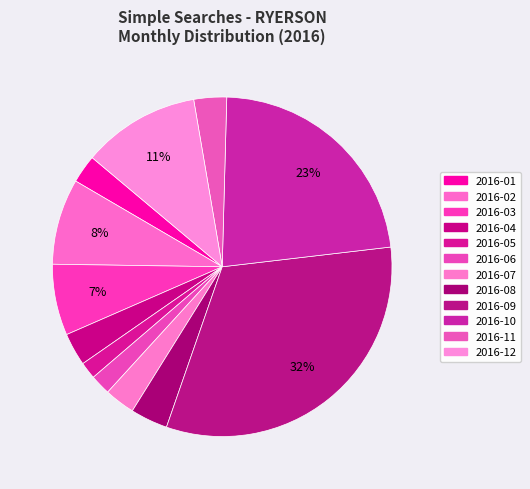

What is the change in value from 2016-02 to 2016-07?

-49